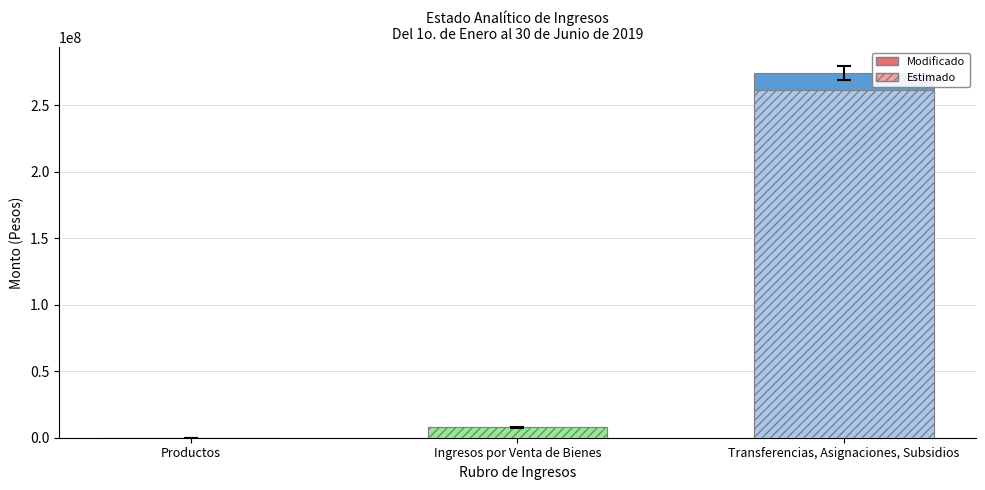

Reading left to right, list all the values displayed in this chart.

Estimado: Productos=0.0	Ingresos por Venta de Bienes=7721704.0	Transferencias, Asignaciones, Subsidios=261672403.0
Modificado: Productos=103843.0	Ingresos por Venta de Bienes=7721704.0	Transferencias, Asignaciones, Subsidios=274048625.0